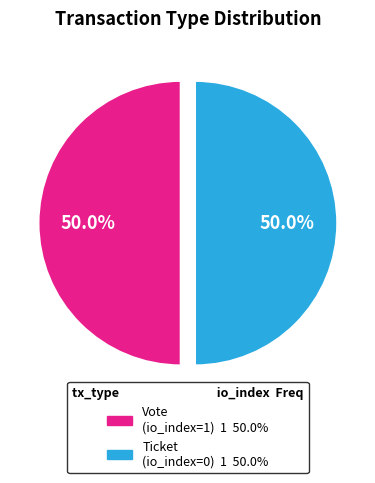

What is the total percentage of Vote (io_index=1) and Ticket (io_index=0)?

100.0%